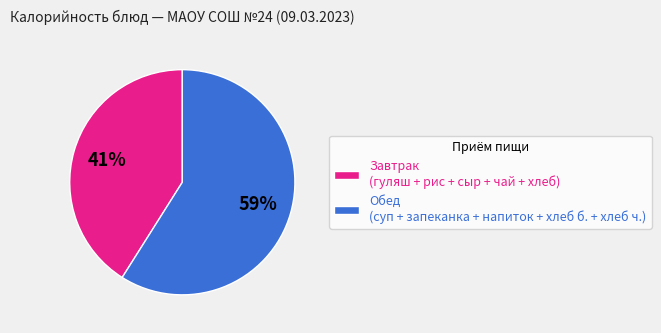

To the nearest percent, what is the difference between the largest and smallest slice percentages?

18%